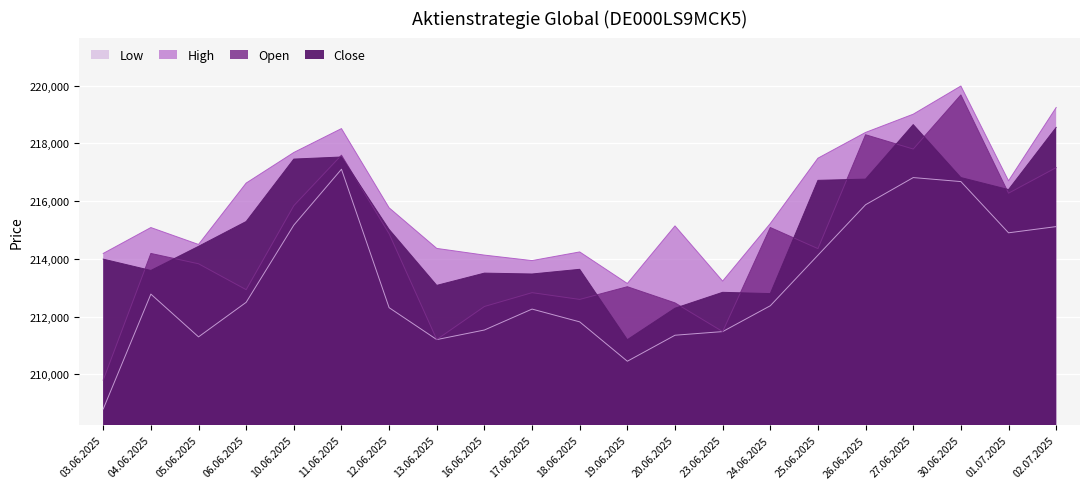

How many interior local peaks does the Low series have?

4